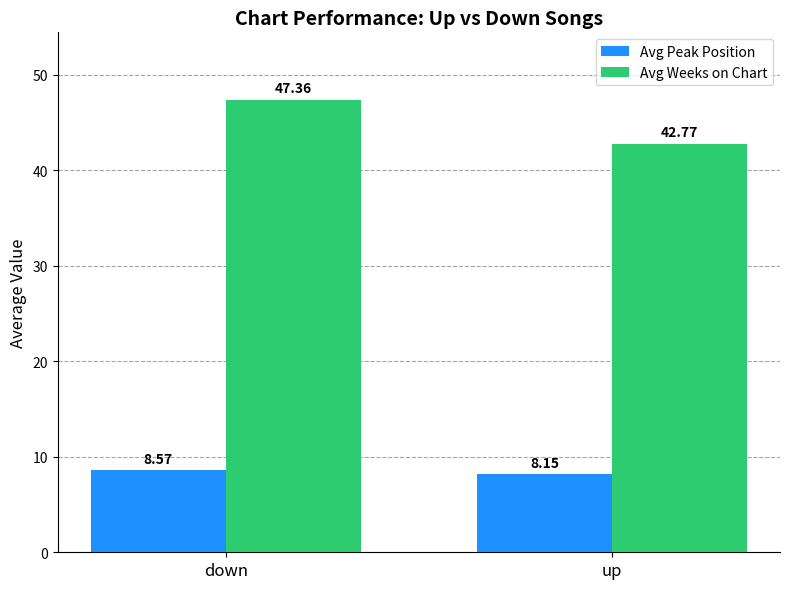

What is the highest value of the Avg Peak Position series?

8.6